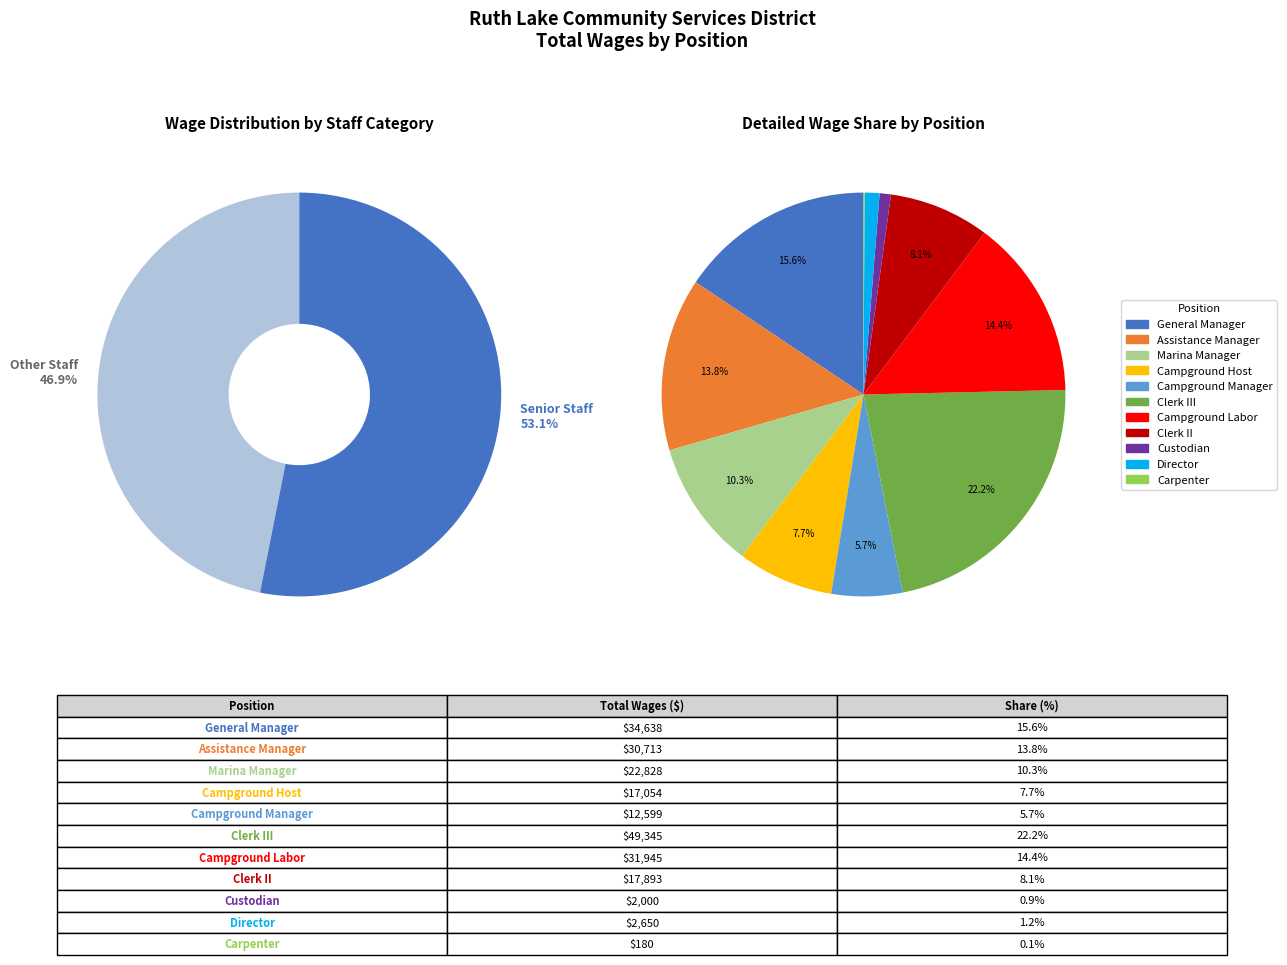

Is there a majority slice in this chart?

No